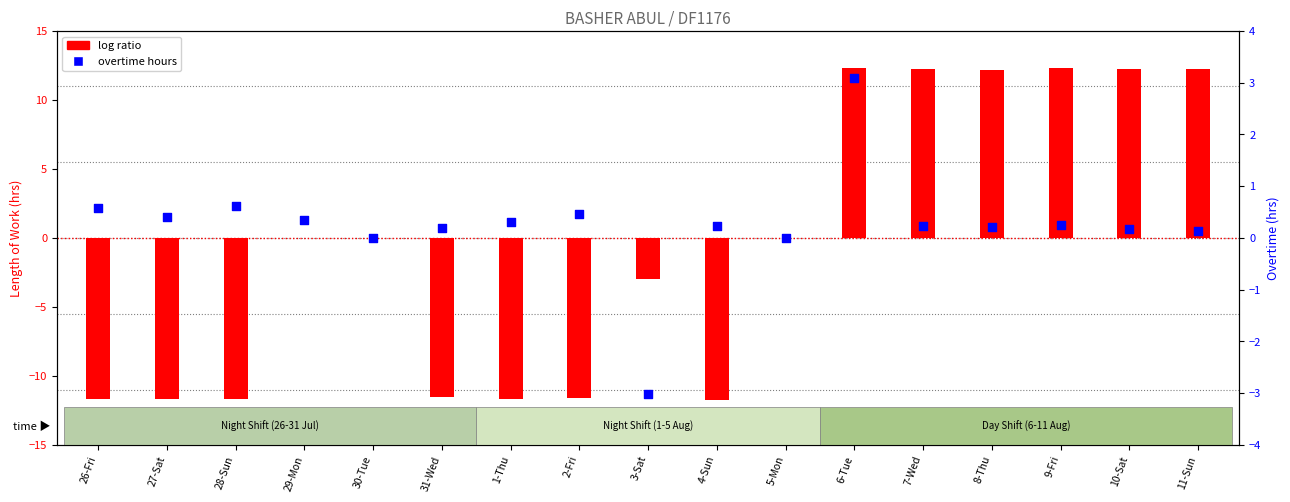

Is the value of log ratio at 29-Mon greater than the value of overtime hours at 9-Fri?

No